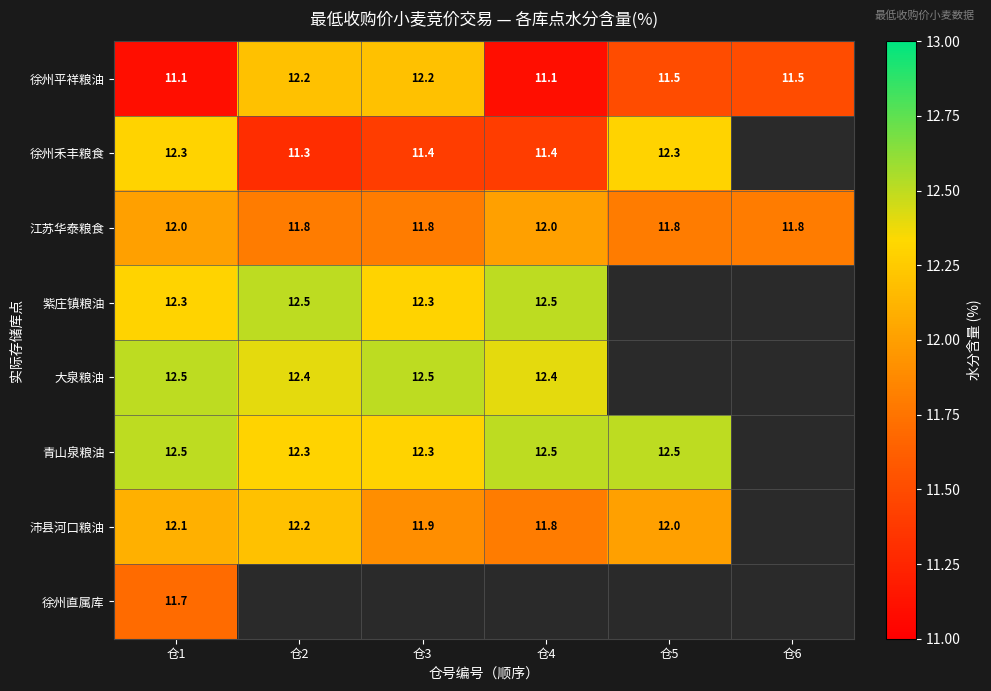

Count the number of categories in the chart.

6